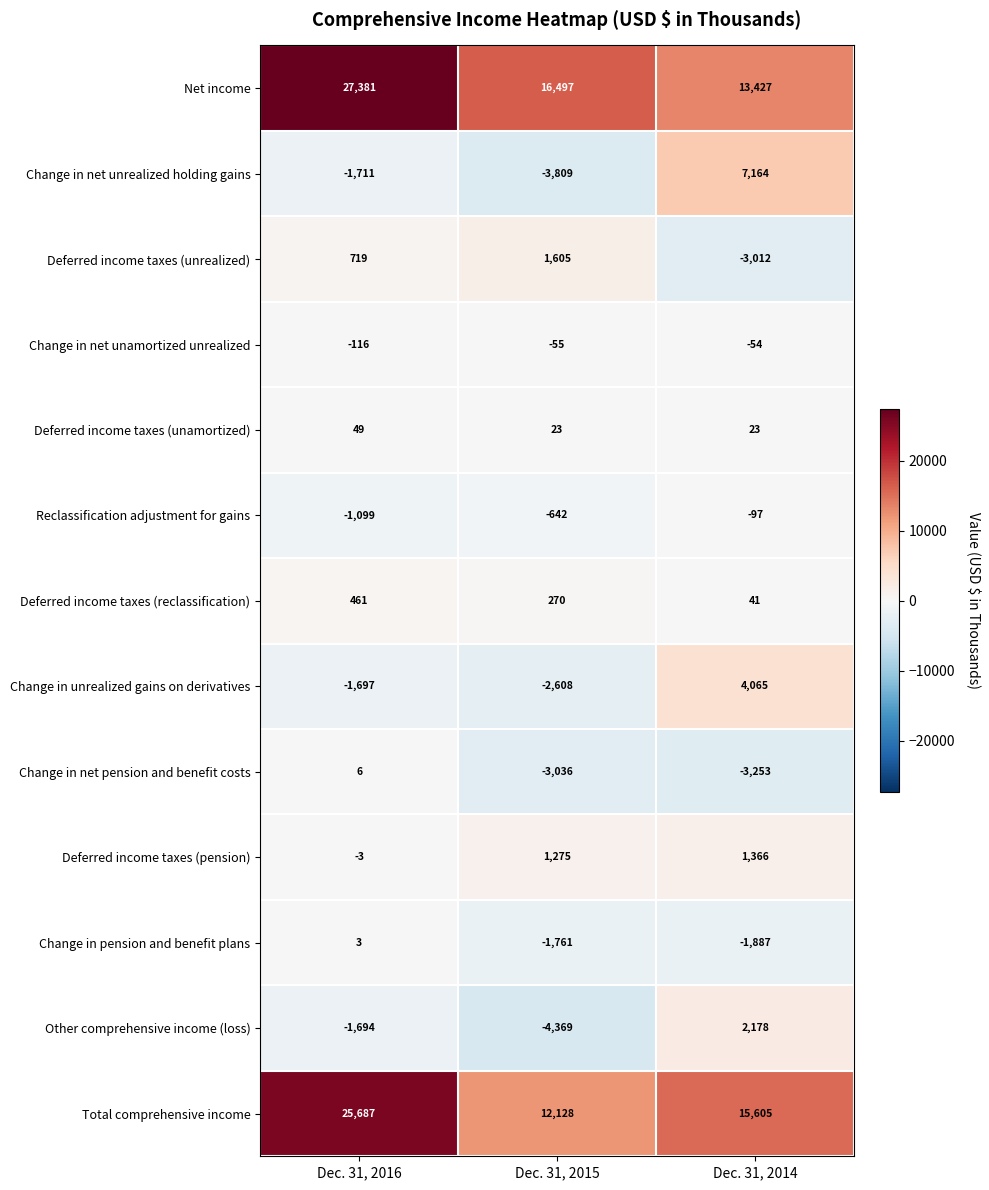

Which series has the largest total across all categories?

Net income